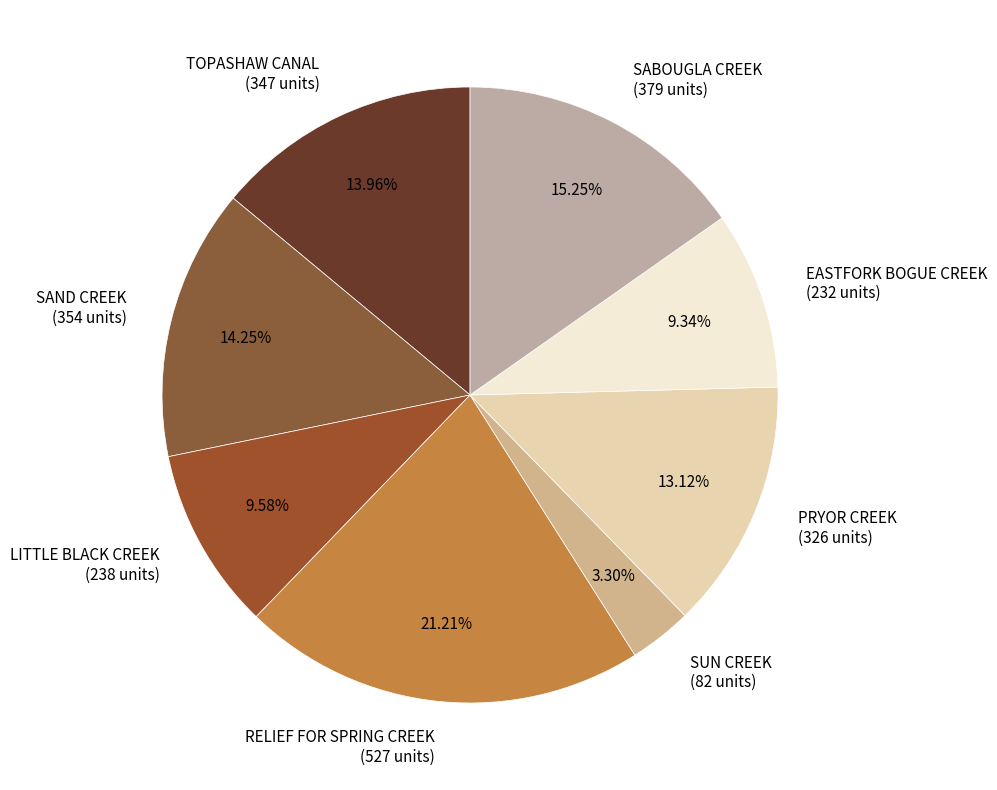

Is the sum of EASTFORK BOGUE CREEK (232 units) and LITTLE BLACK CREEK (238 units) greater than half?

No